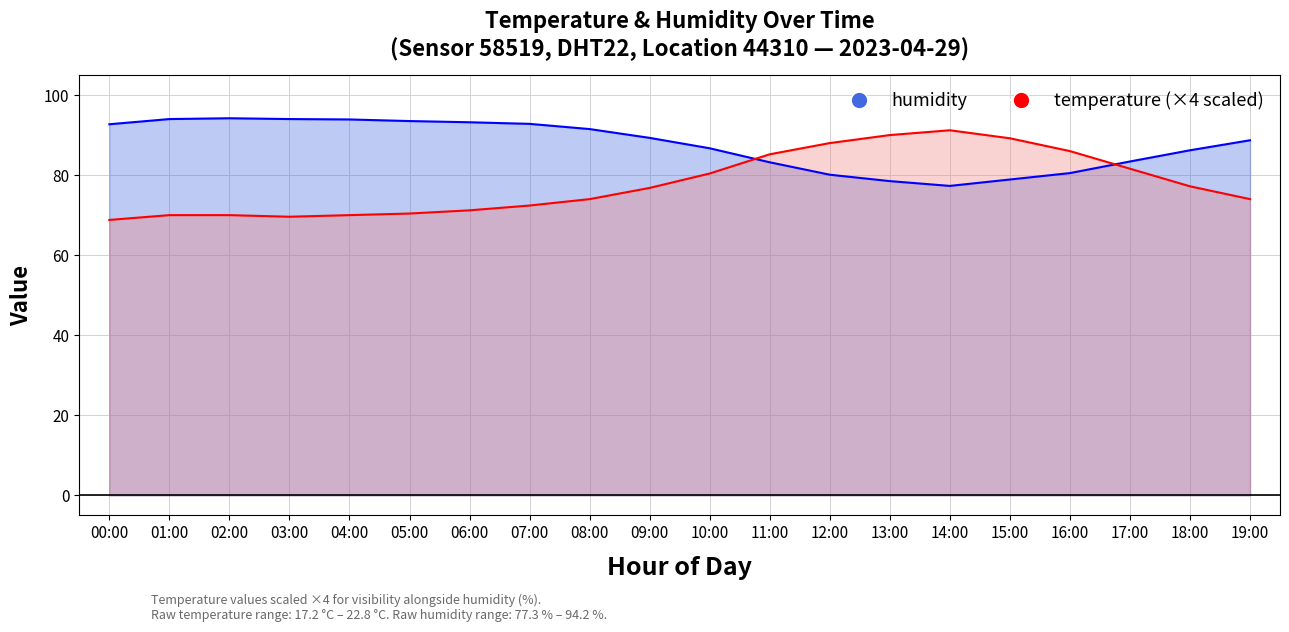

How many interior local valleys does the temperature series have?

1